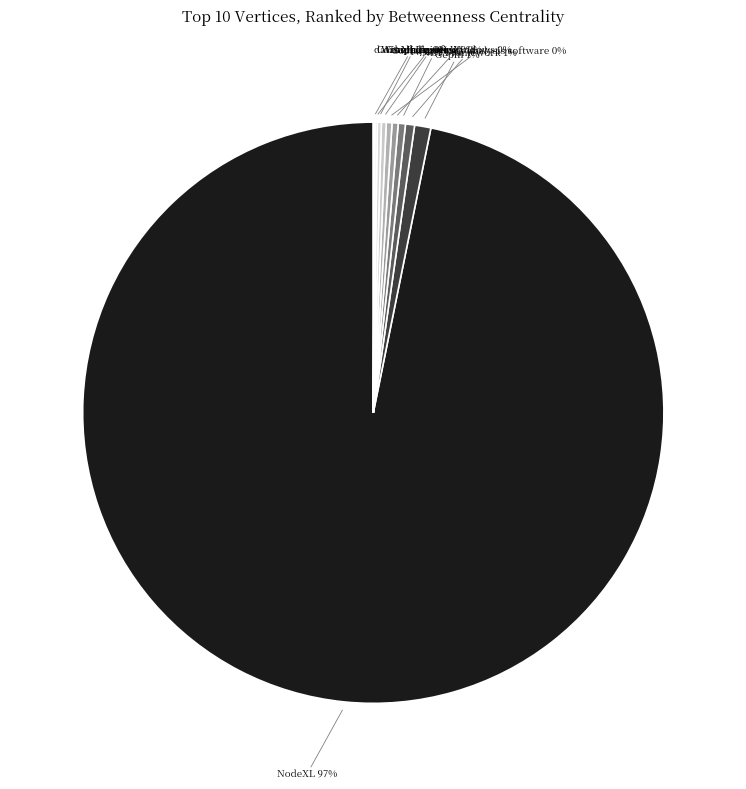

To the nearest percent, what is the average slice percentage?

10%